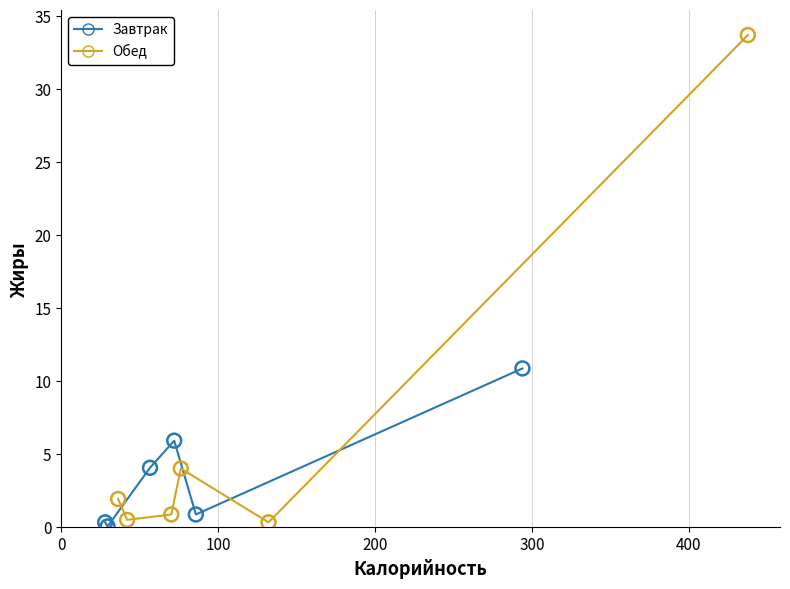

Which series contains the highest Y value?

Обед